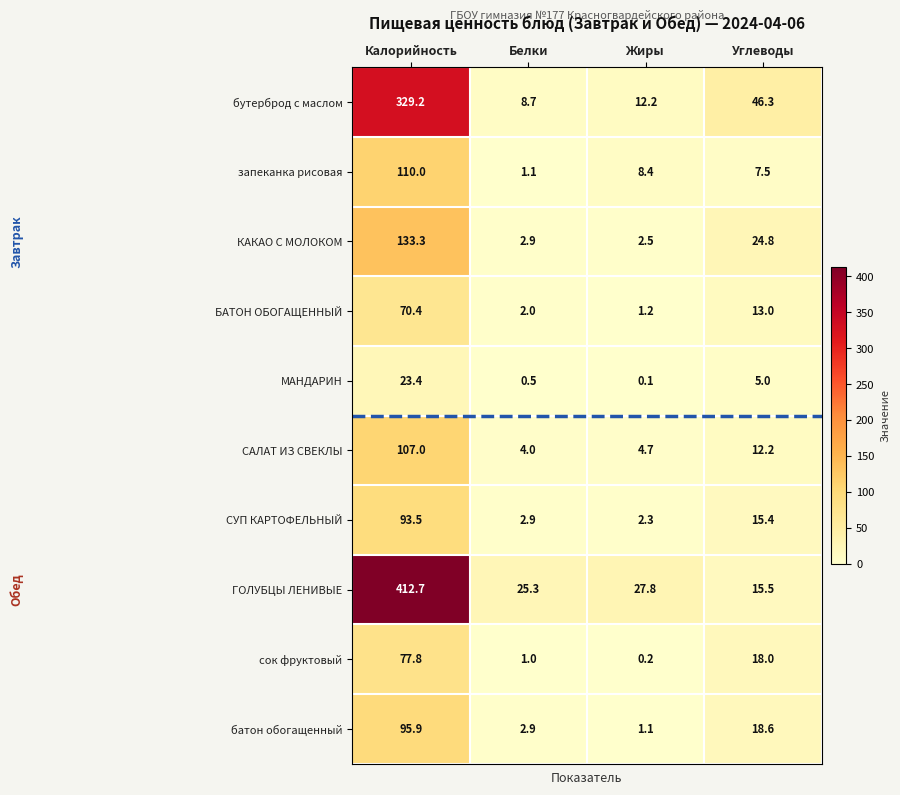

Rank the series at Жиры from highest to lowest value.

ГОЛУБЦЫ ЛЕНИВЫЕ, бутерброд с маслом, запеканка рисовая, САЛАТ ИЗ СВЕКЛЫ, КАКАО С МОЛОКОМ, СУП КАРТОФЕЛЬНЫЙ, БАТОН ОБОГАЩЕННЫЙ, батон обогащенный, сок фруктовый, МАНДАРИН